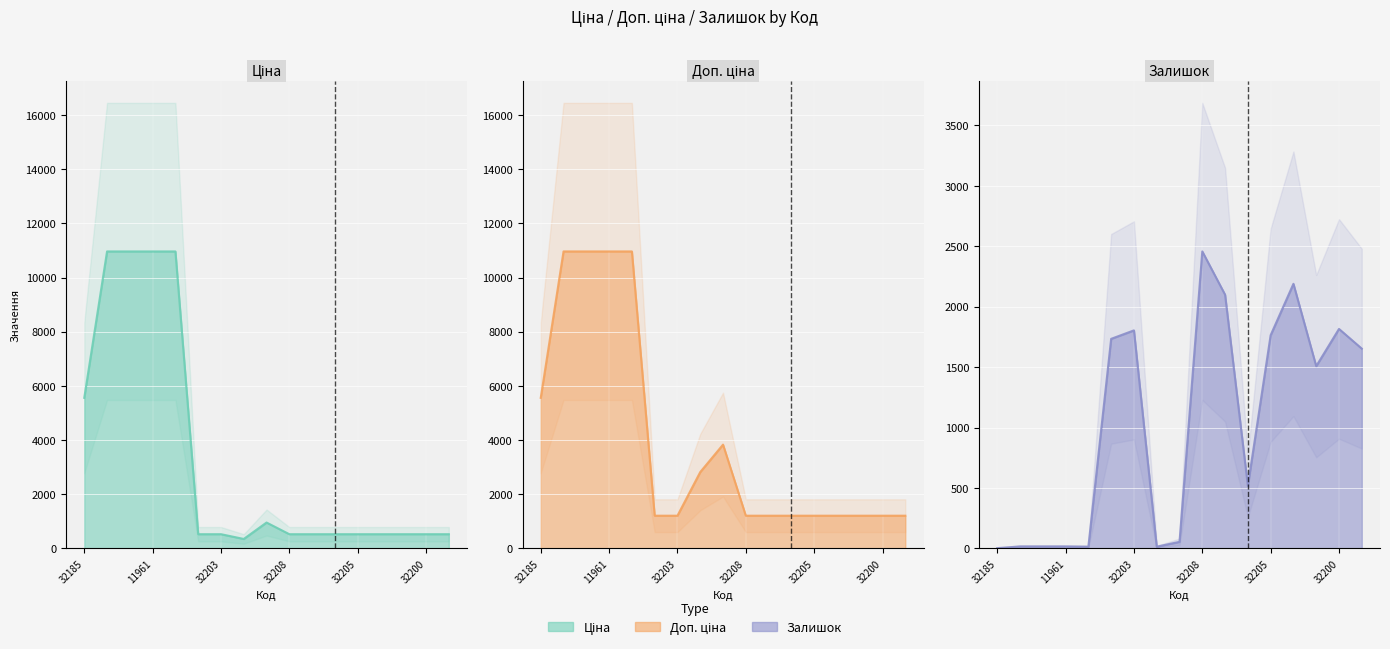

In Залишок, how many points are higher than both neighbors (excluding endpoints)?

4